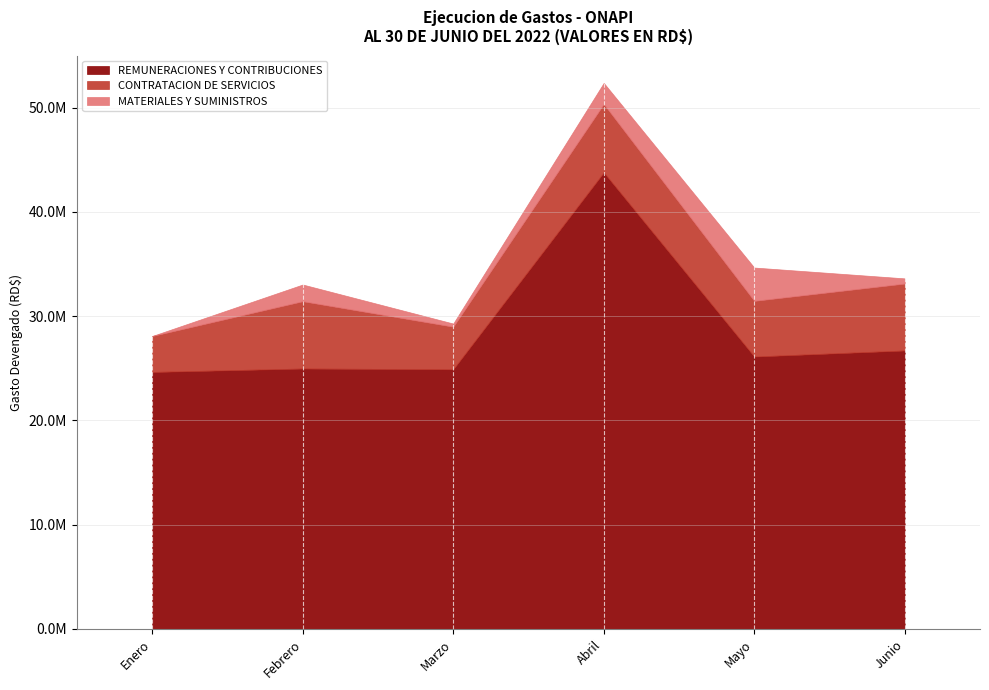

True or false: REMUNERACIONES Y CONTRIBUCIONES and MATERIALES Y SUMINISTROS cross at least once.

False